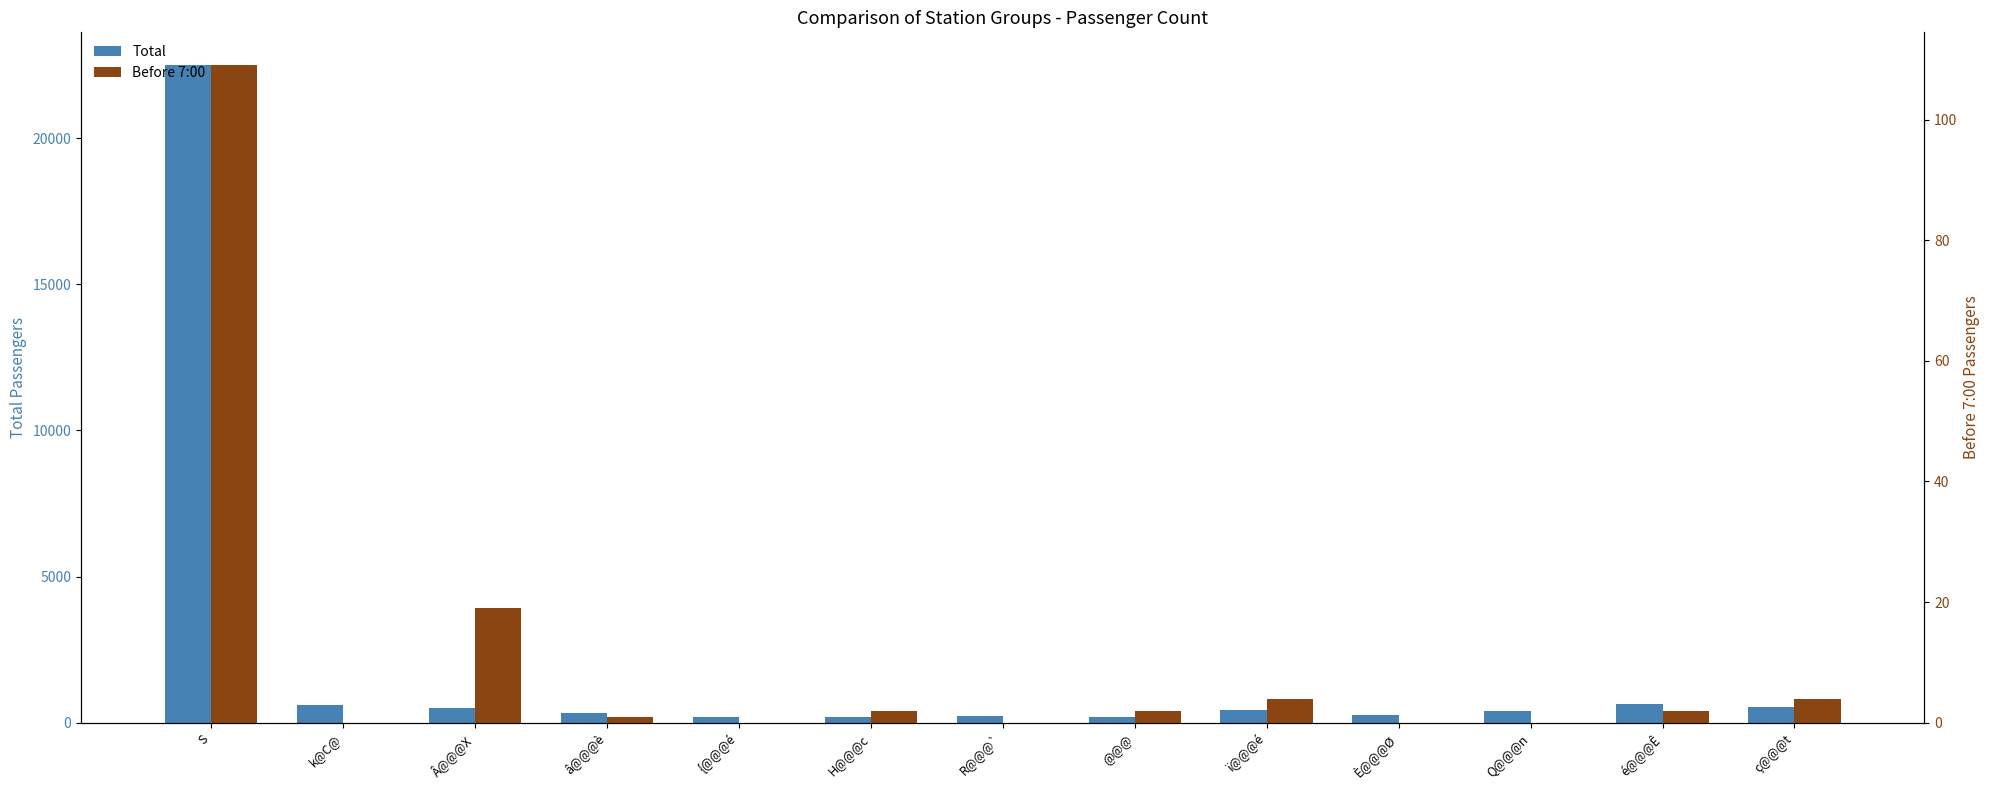

At which category is the sum across all series the highest?

S